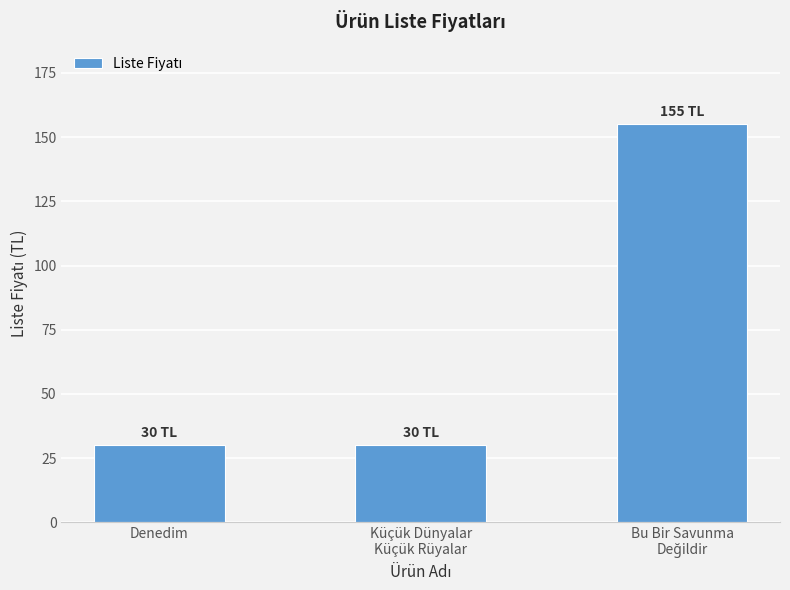

Reading right to left, transcribe all the data shown in this chart.

155	30	30